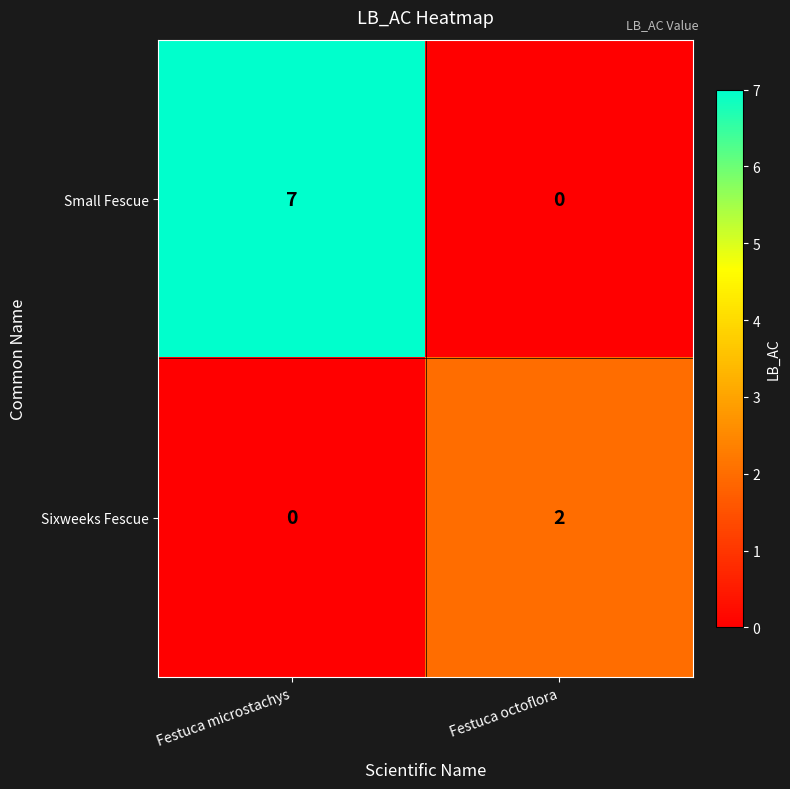

What is the difference between the highest and lowest values at Festuca microstachys?

7